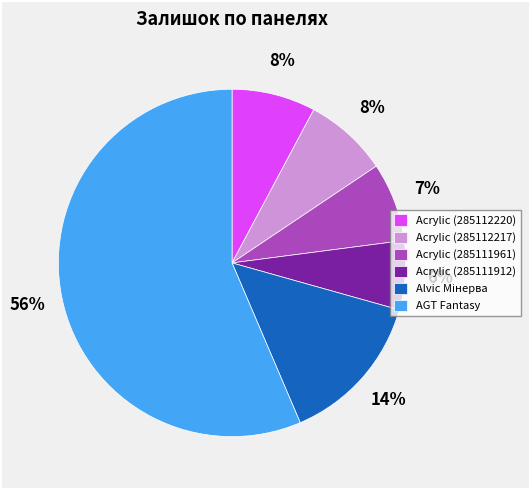

What percentage is the Acrylic (285111961) slice, to the nearest percent?

7%